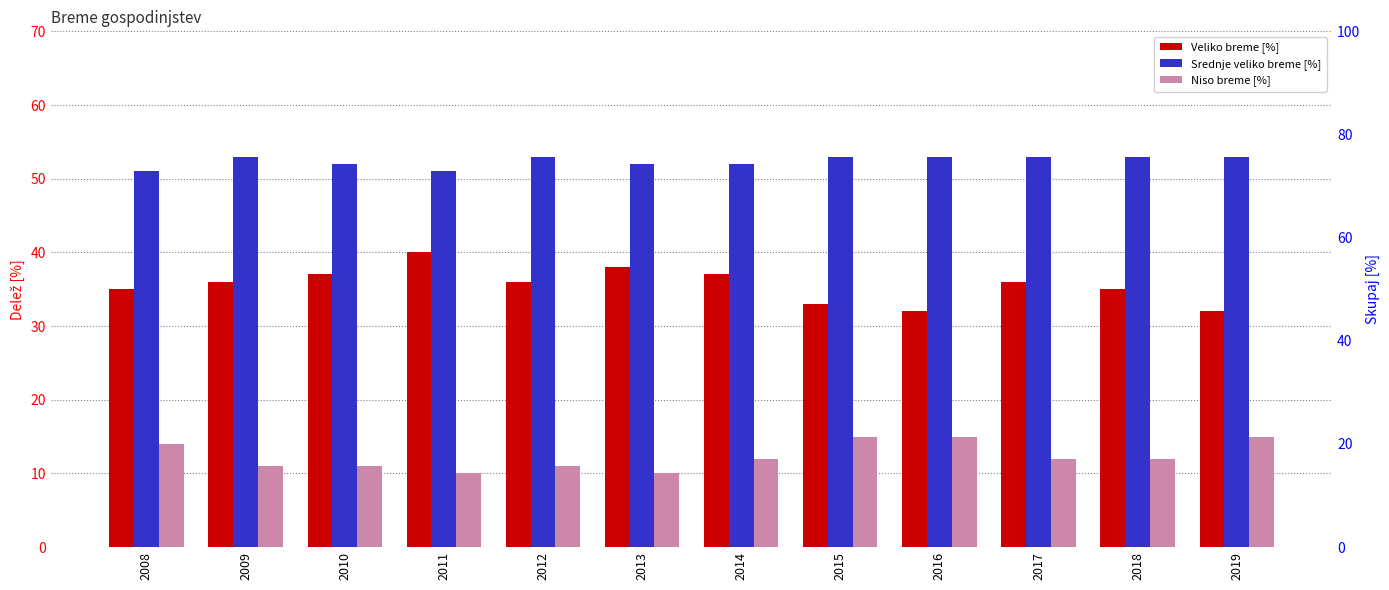

What is the approximate value of Srednje veliko breme [%] at 2017?

53